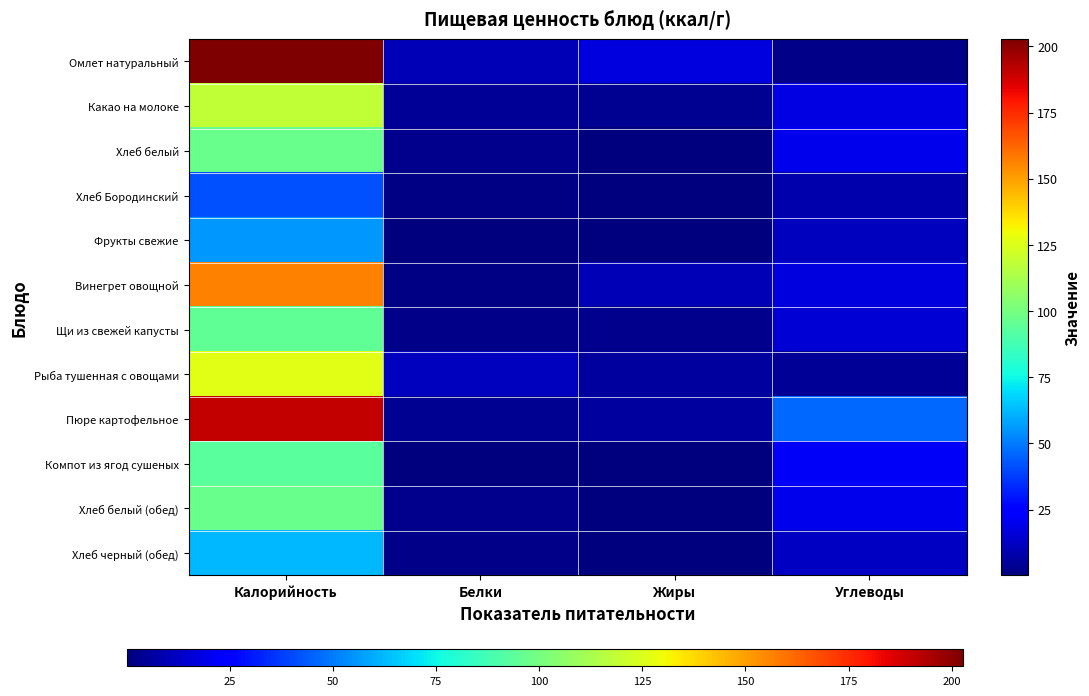

Reading left to right, list all the values displayed in this chart.

Омлет натуральный: Калорийность=202.8	Белки=9.8	Жиры=17.4	Углеводы=1.9
Какао на молоке: Калорийность=118.6	Белки=4.1	Жиры=3.5	Углеводы=17.6
Хлеб белый: Калорийность=97.2	Белки=3.2	Жиры=0.7	Углеводы=19.8
Хлеб Бородинский: Калорийность=41.6	Белки=1.4	Жиры=0.3	Углеводы=8.2
Фрукты свежие: Калорийность=55.8	Белки=0.5	Жиры=0.5	Углеводы=11.7
Винегрет овощной: Калорийность=156.1	Белки=1.4	Жиры=10.0	Углеводы=16.9
Щи из свежей капусты: Калорийность=94.8	Белки=2.1	Жиры=3.2	Углеводы=15.3
Рыба тушенная с овощами: Калорийность=126.0	Белки=11.7	Жиры=5.9	Углеводы=4.6
Пюре картофельное: Калорийность=190.8	Белки=3.7	Жиры=5.8	Углеводы=46.2
Компот из ягод сушеных: Калорийность=93.3	Белки=0.8	Жиры=0.1	Углеводы=22.1
Хлеб белый (обед): Калорийность=97.2	Белки=3.2	Жиры=0.7	Углеводы=19.8
Хлеб черный (обед): Калорийность=62.4	Белки=2.1	Жиры=0.4	Углеводы=12.3